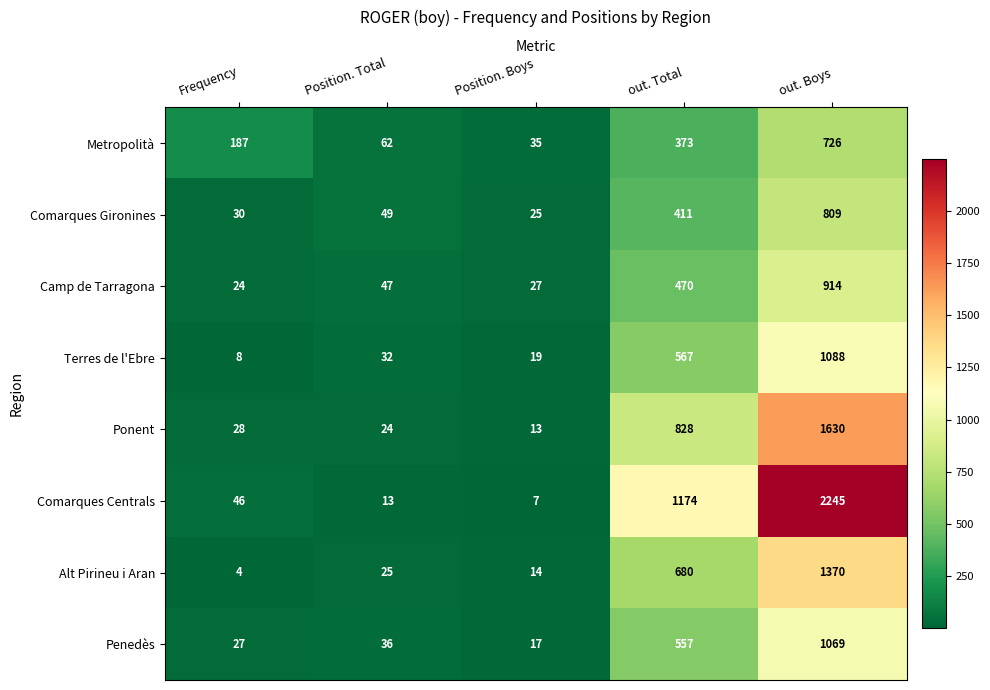

Which series has the largest total across all categories?

Comarques Centrals